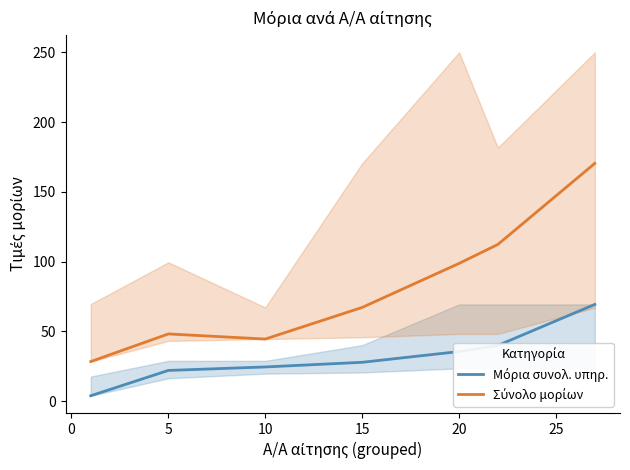

True or false: Μόρια συνολ. υπηρ. and Σύνολο μορίων intersect in this chart.

False